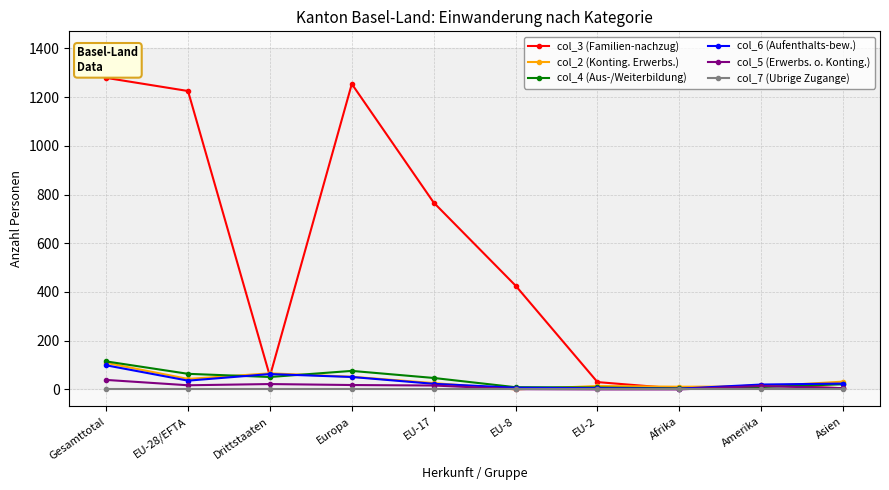

What is the approximate value of col_3 (Familien-nachzug) at Gesamttotal, to the nearest 50?

1300